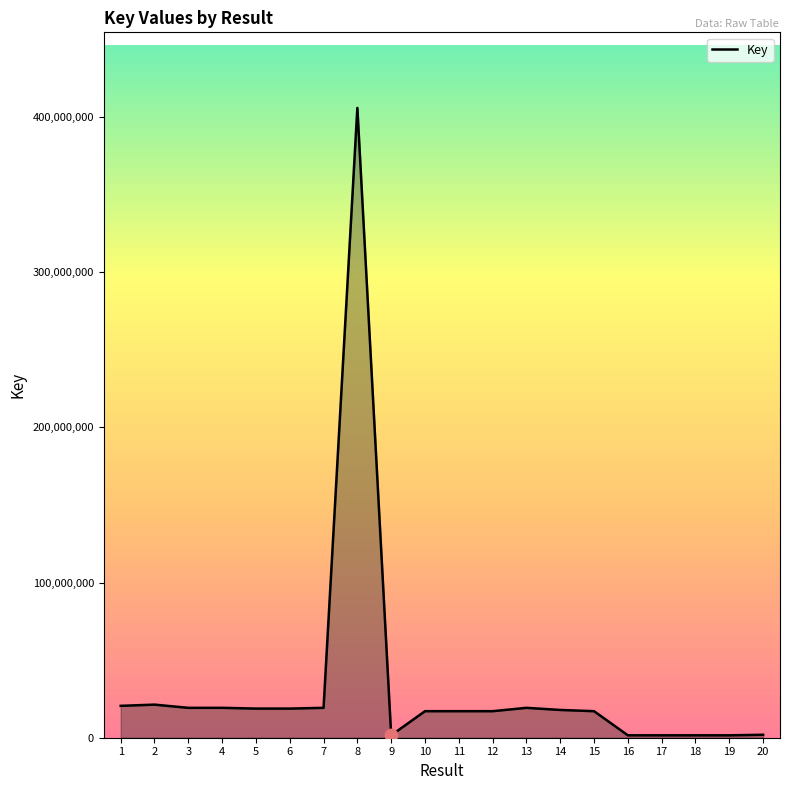

Which has a higher value, 8 or 9?

8